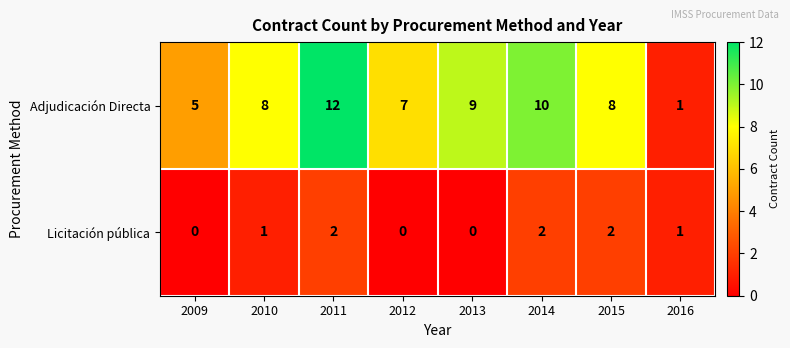

The value of Adjudicación Directa at 2009 is 5. True or false?

True